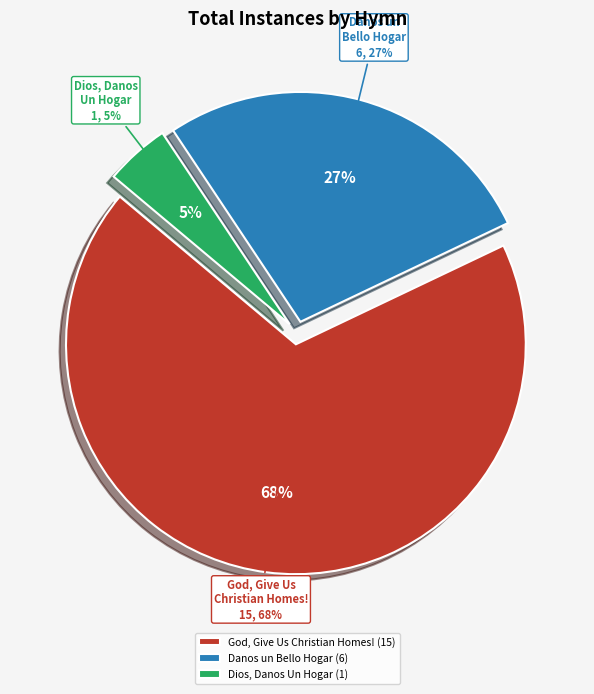

To the nearest percent, what percentage of the pie is Danos un Bello Hogar?

27%